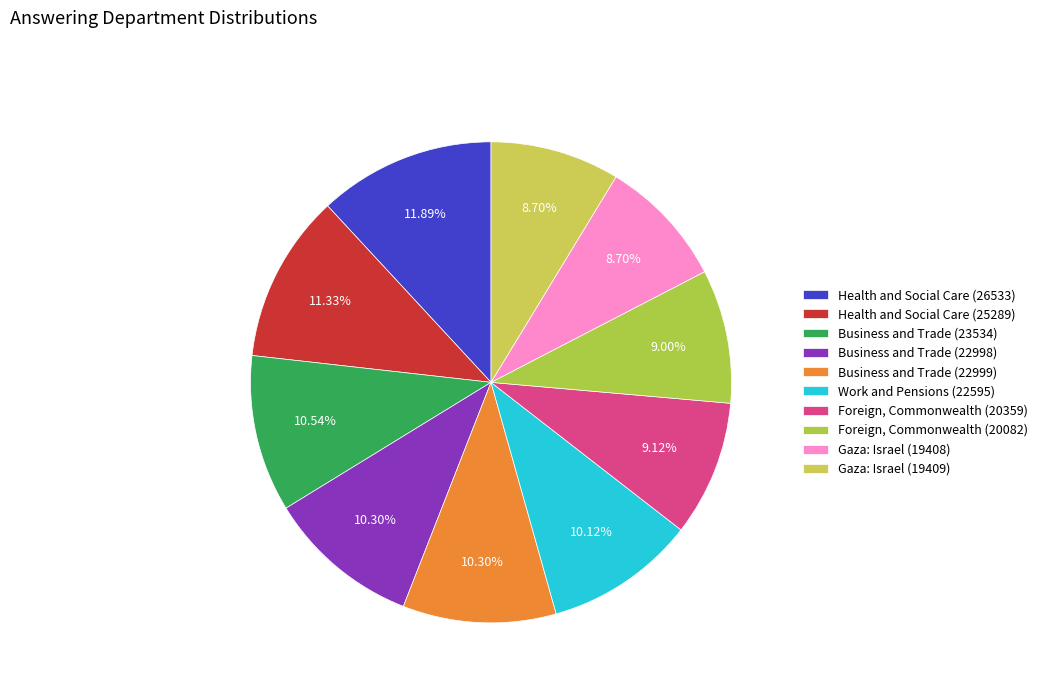

Is Foreign, Commonwealth (20082) the majority of the pie?

No